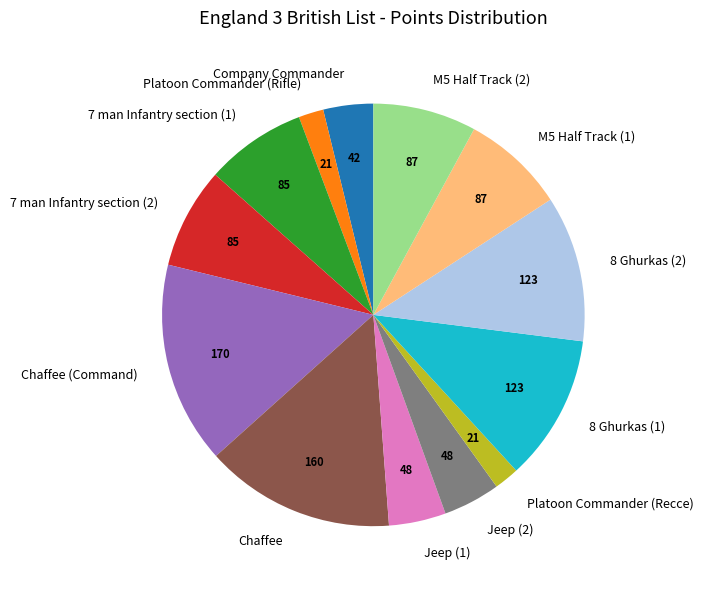

The 7 man Infantry section (1) slice represents 22% of the pie. True or false?

False